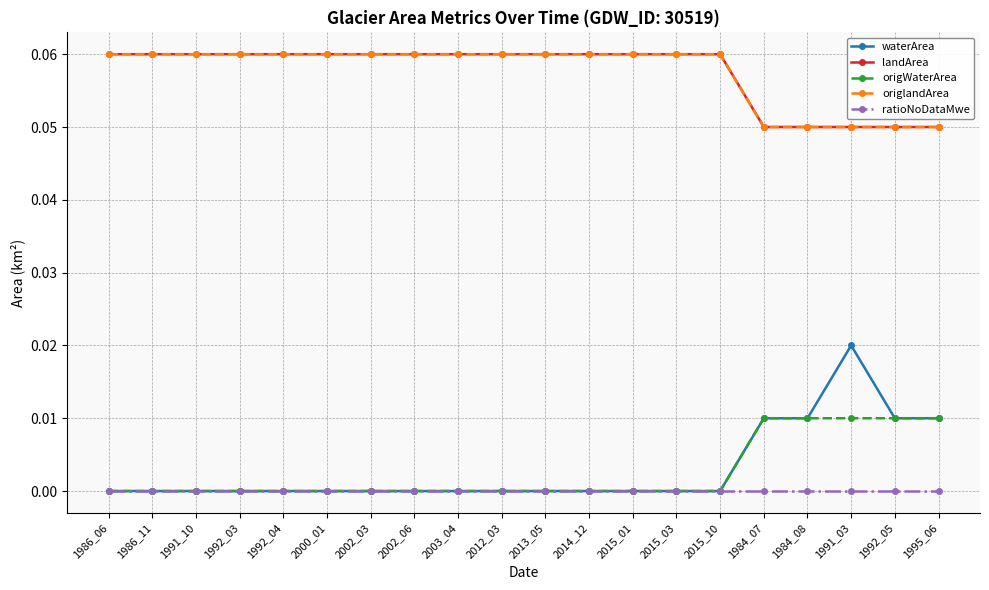

True or false: ratioNoDataMwe and origlandArea intersect in this chart.

False